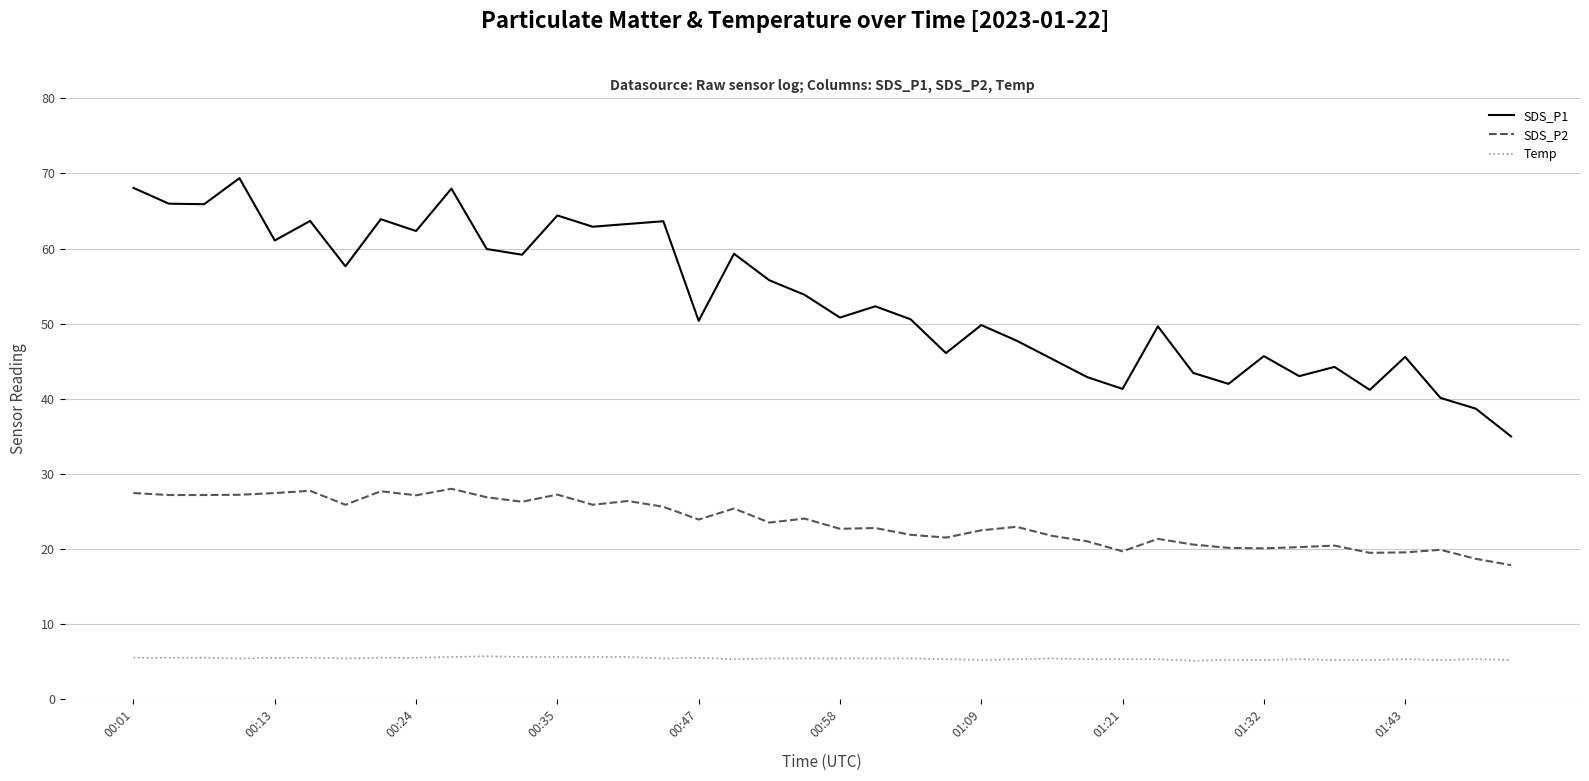

Which series has the largest range (max minus min)?

SDS_P1